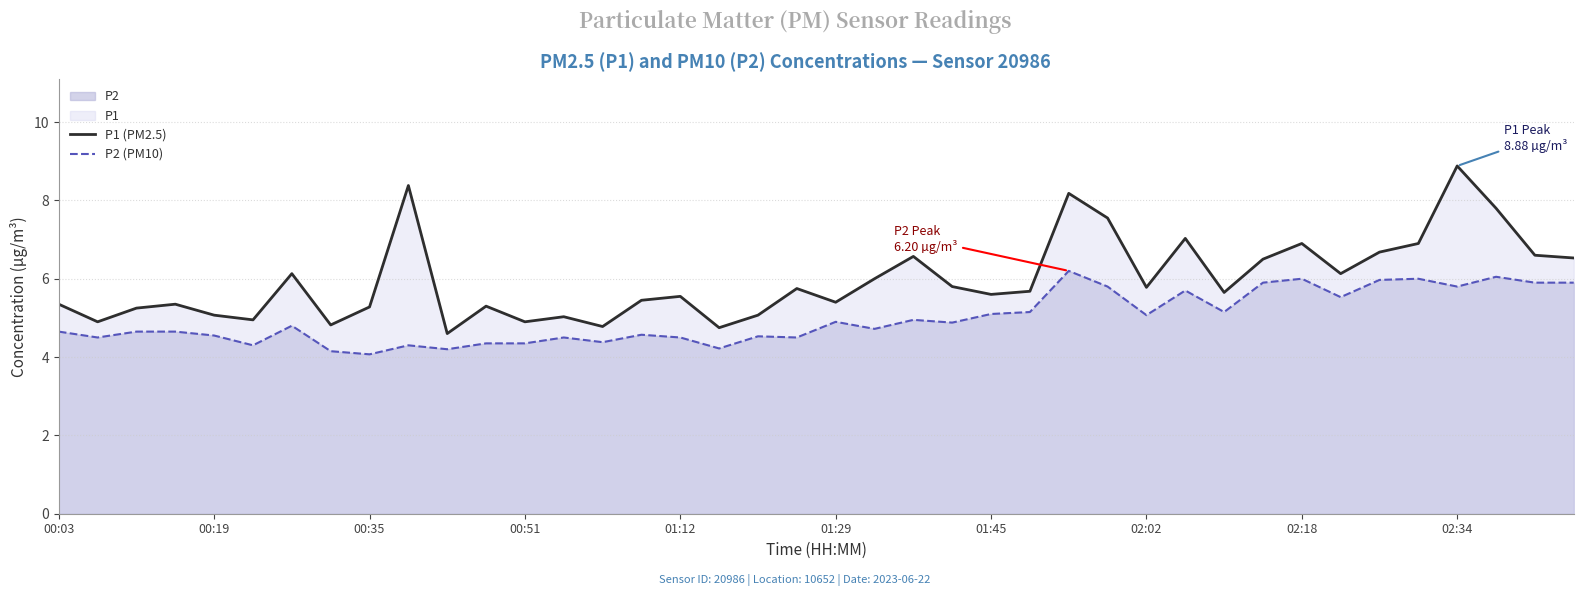

The P1 (PM2.5) series shows 8.4 at 18. True or false?

False